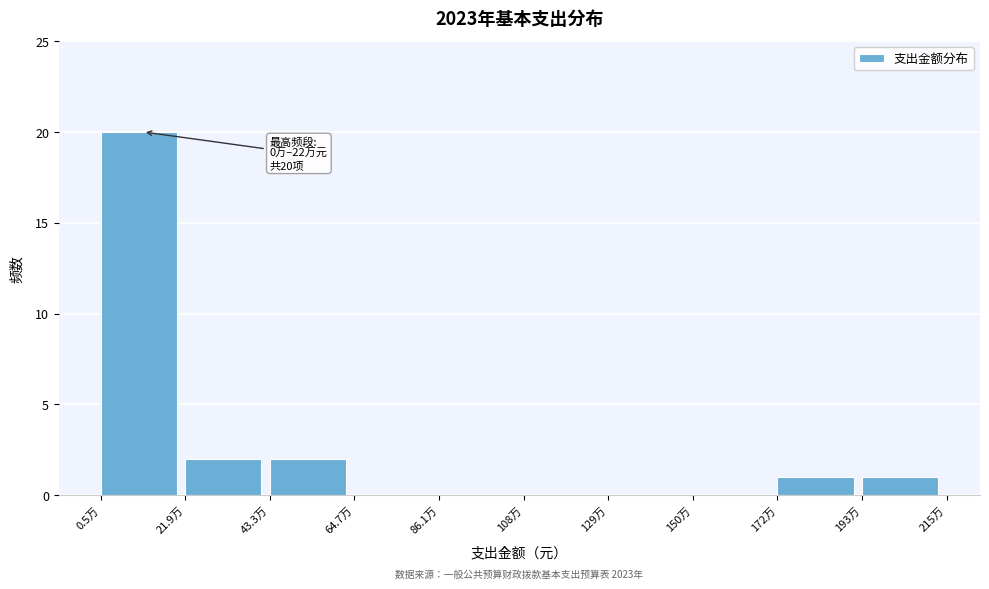

Reading left to right, transcribe all the data shown in this chart.

0.5万=20	21.9万=2	43.3万=2	64.7万=0	86.1万=0	108万=0	129万=0	150万=0	172万=1	193万=1